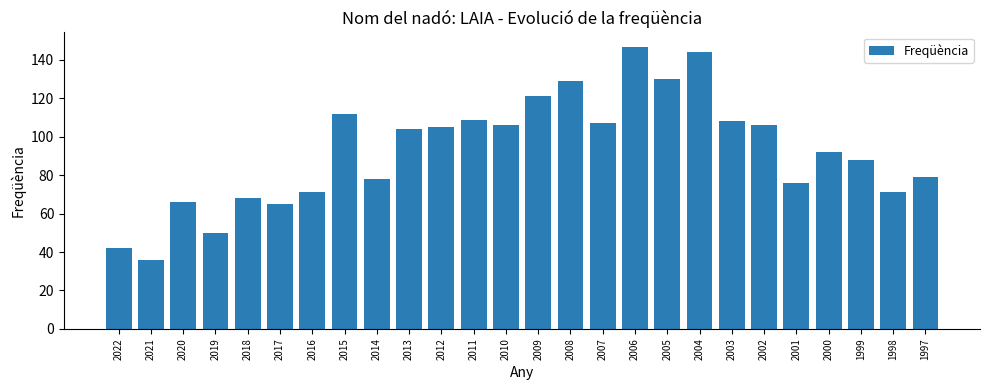

How many distinct data groups are displayed?

1